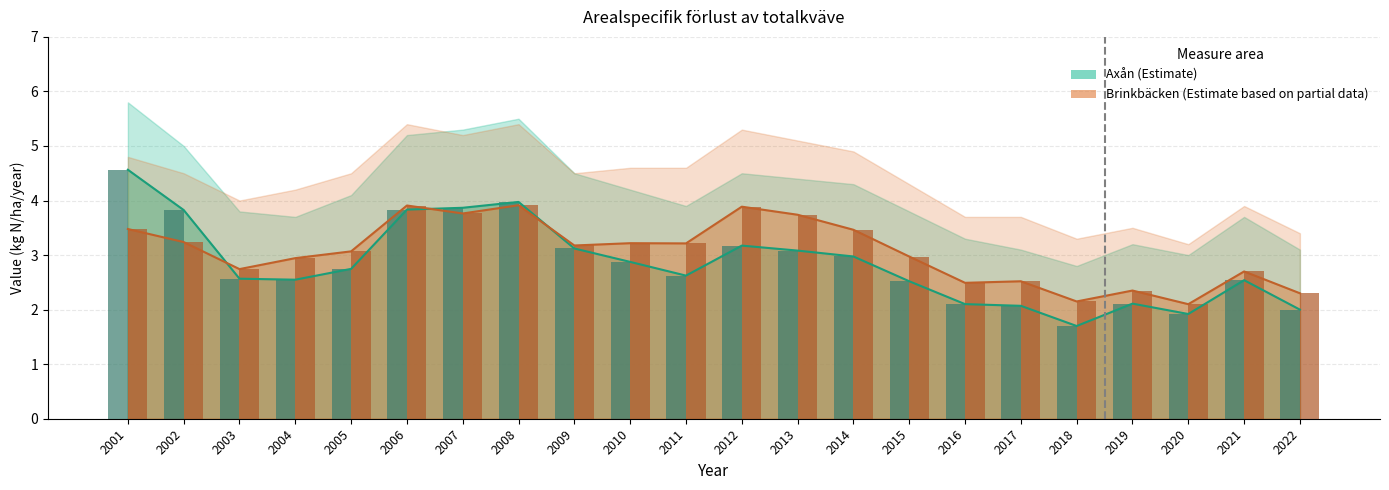

What is the difference between the maximum and minimum values in the Axån series?

2.9